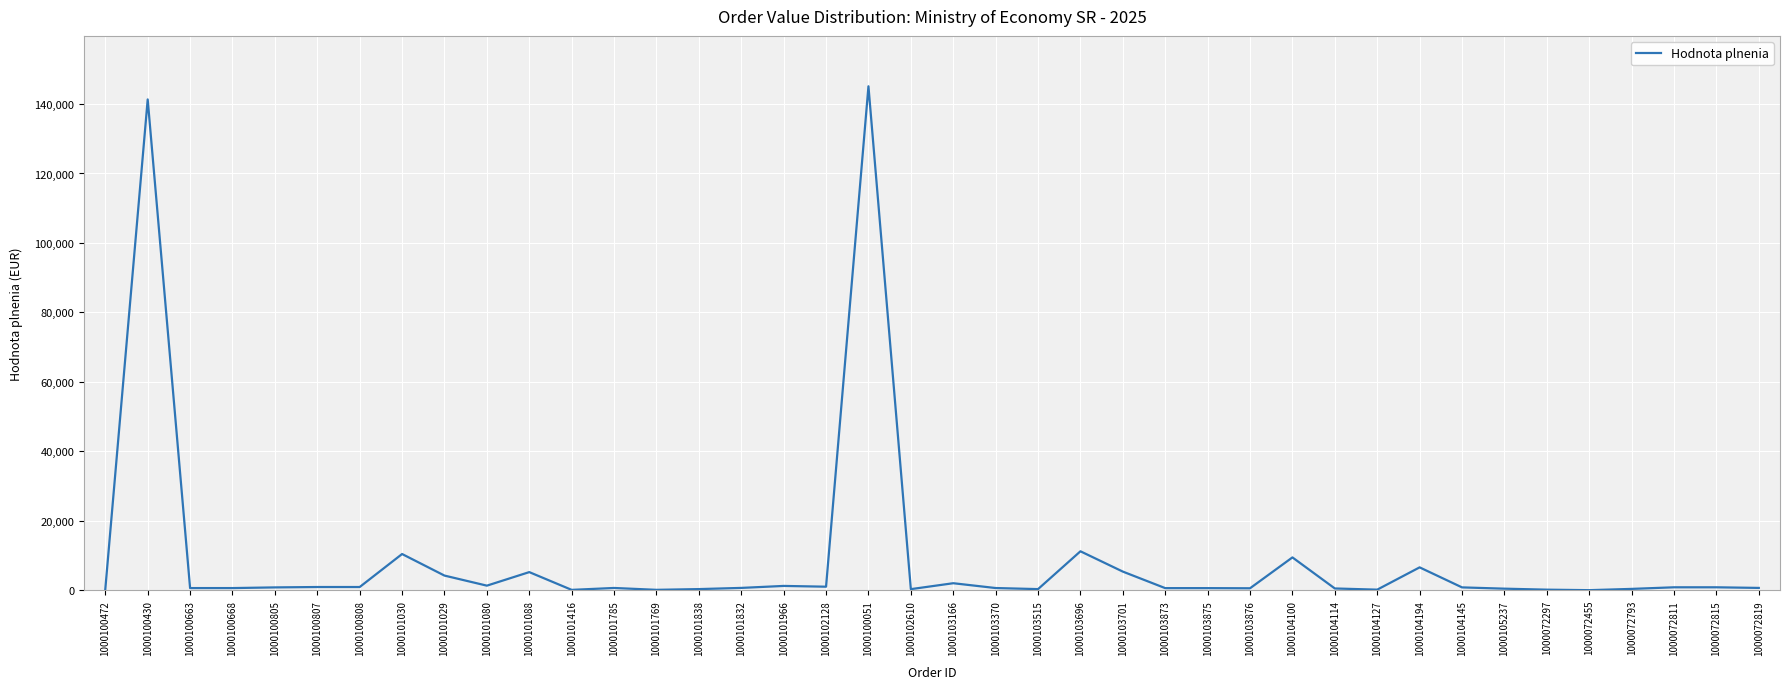

What is the difference between the values at 1000100805 and 1000103370?

181.4